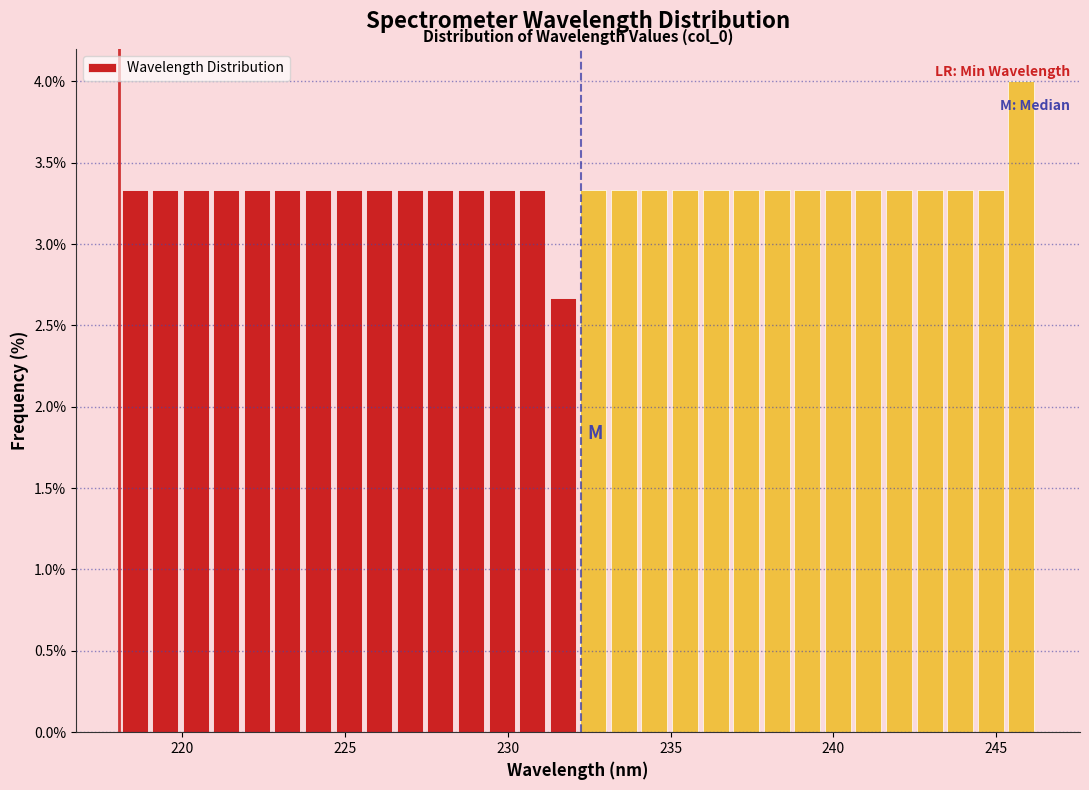

Around what value on the x-axis is the tallest bar? Give the approximate position of its centre, as read against the axis.

246.0